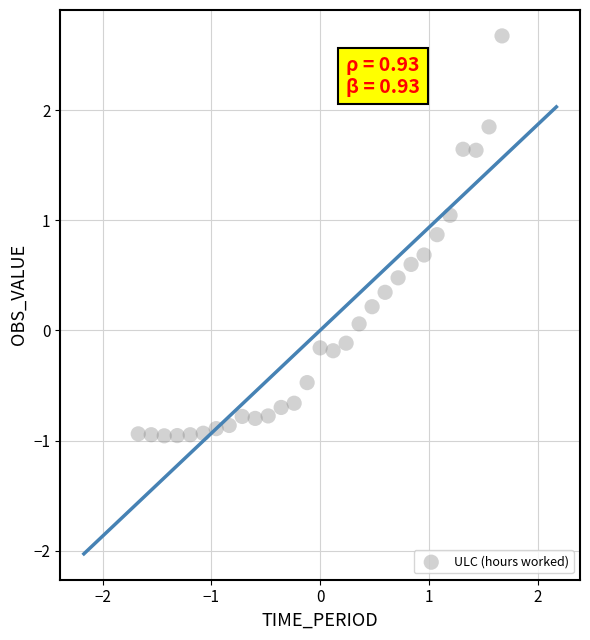

What is the range of Y values (max minus min)?

3.6